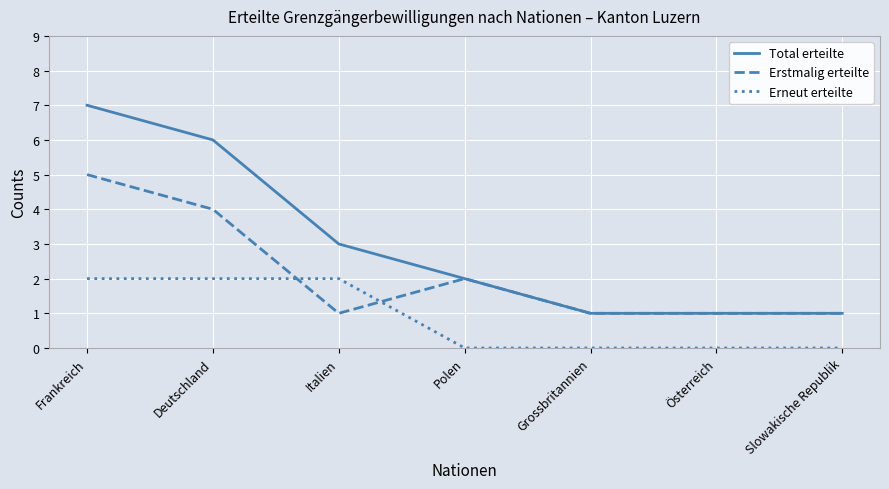

List the series in order of their peak value, lowest first.

Erneut erteilte, Erstmalig erteilte, Total erteilte